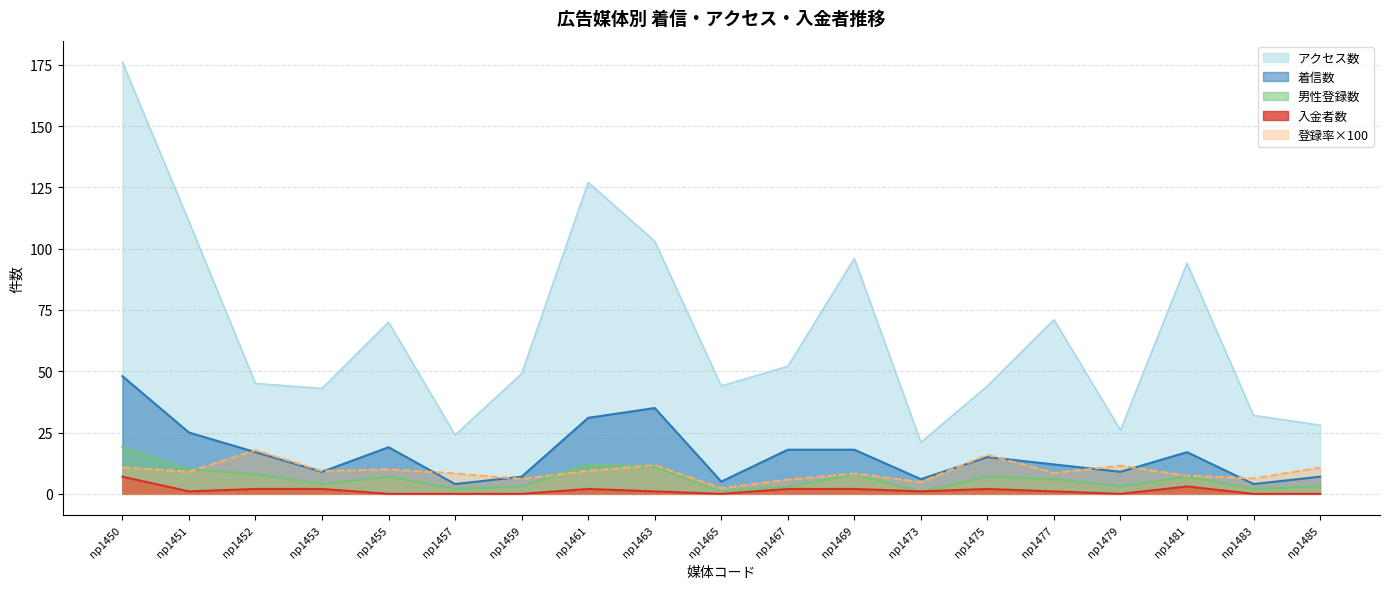

What is the difference between the second highest and minimum values in the アクセス数 series?

106.0